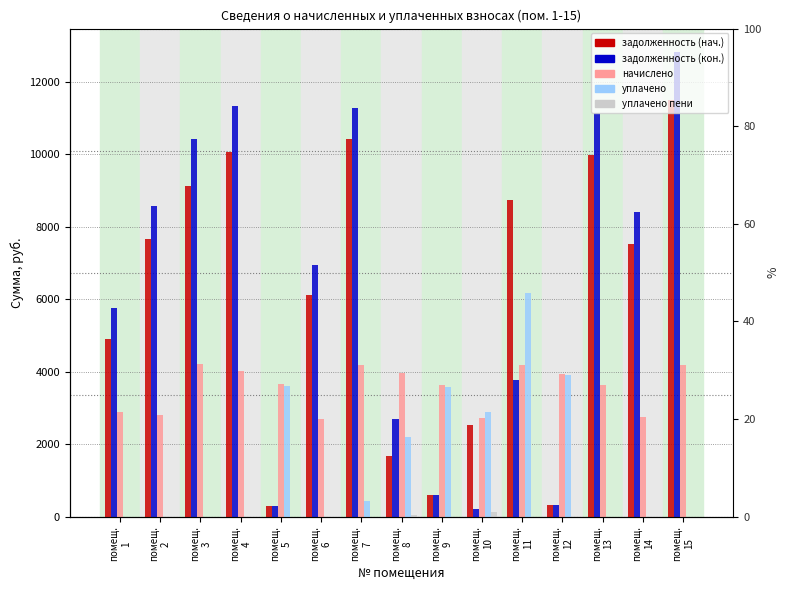

What is the difference between the maximum and second lowest values in the задолженность (нач.) series?

11169.2